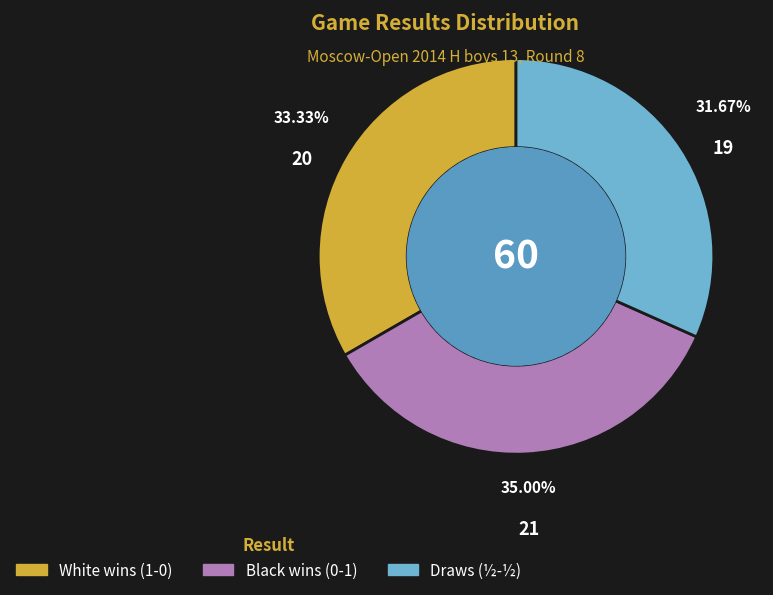

Does any single category account for the majority?

No